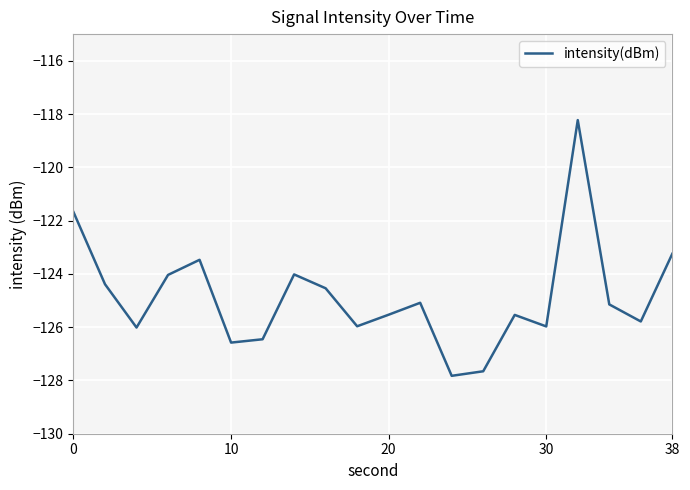

What is the difference between the maximum and minimum values?

9.6